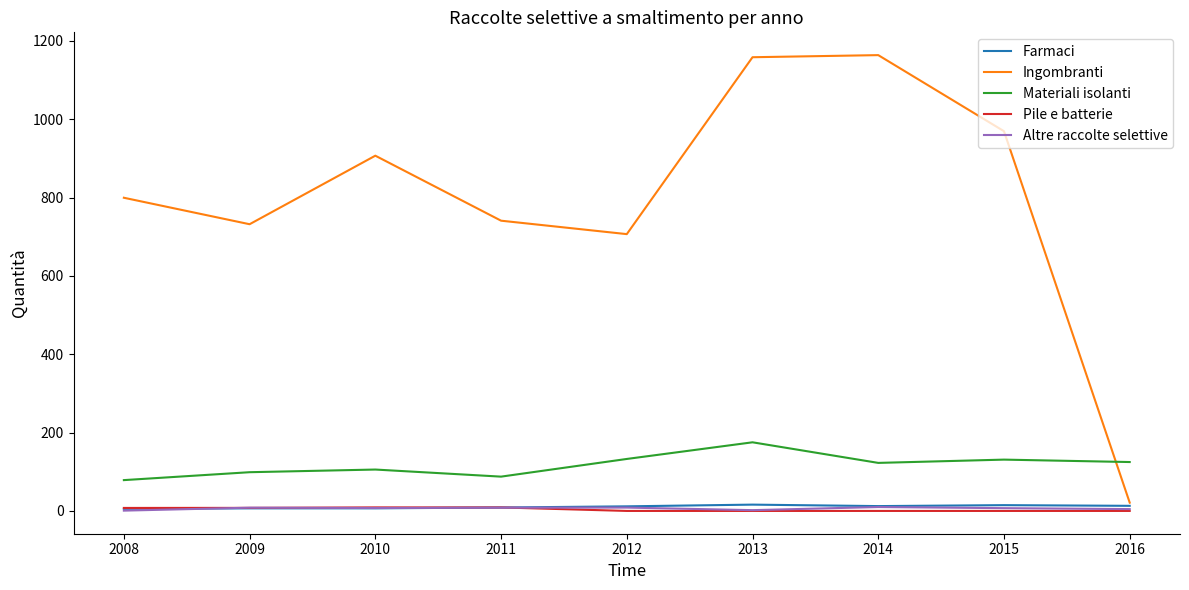

Which series changed the most between 2008 and 2009?

Ingombranti